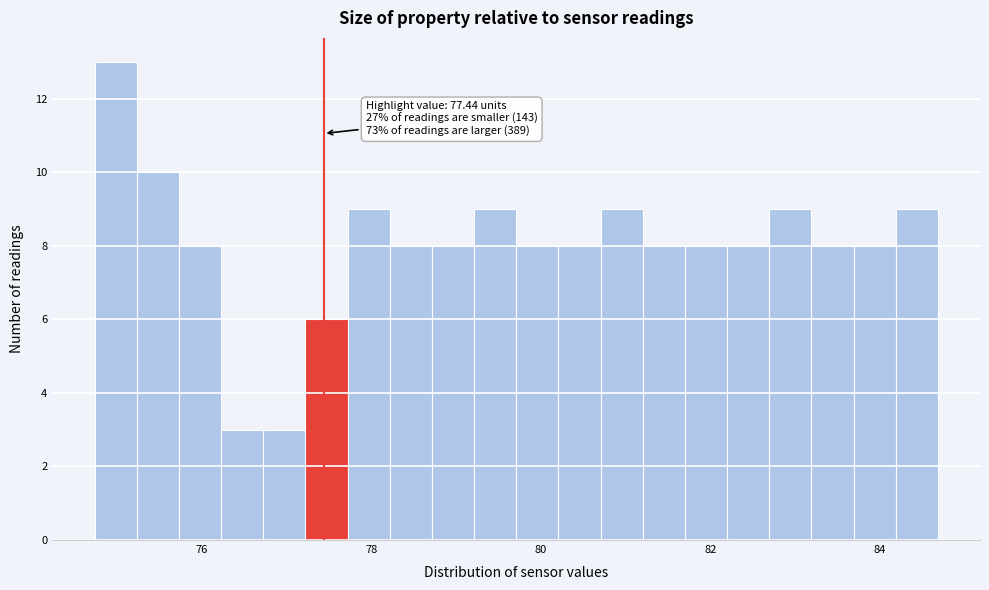

Around what value on the x-axis is the tallest bar? Give the approximate position of its centre, as read against the axis.

75.0